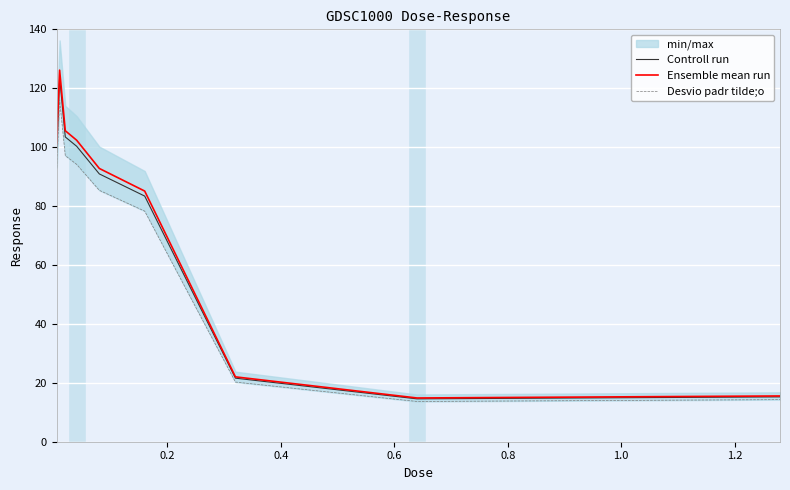

True or false: Desvio padr tilde;o and Controll run intersect in this chart.

False